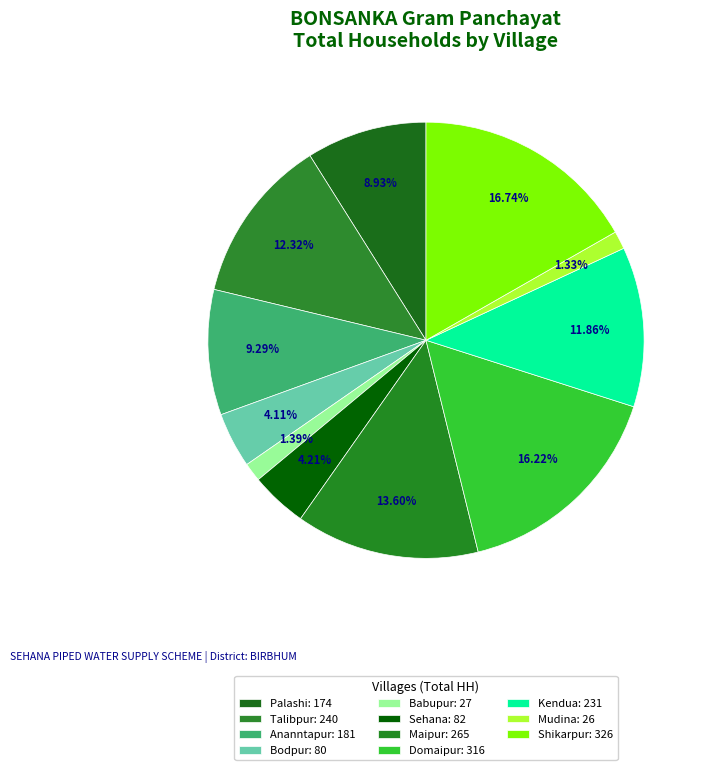

Count the number of slices in the pie.

11